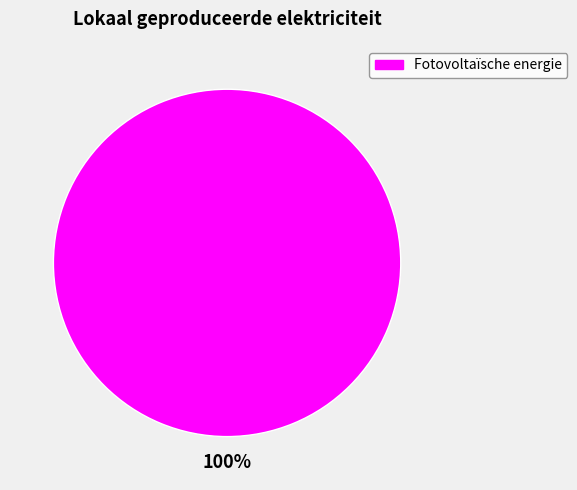

Count the number of slices in the pie.

1